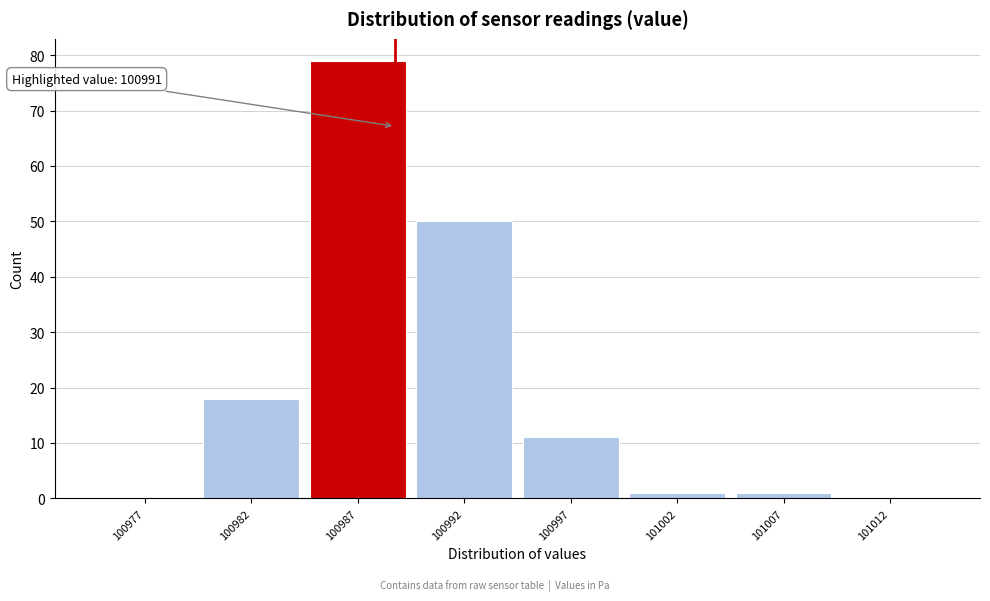

Reading right to left, transcribe all the data shown in this chart.

101012=0	101007=1	101002=1	100997=11	100992=50	100987=79	100982=18	100977=0